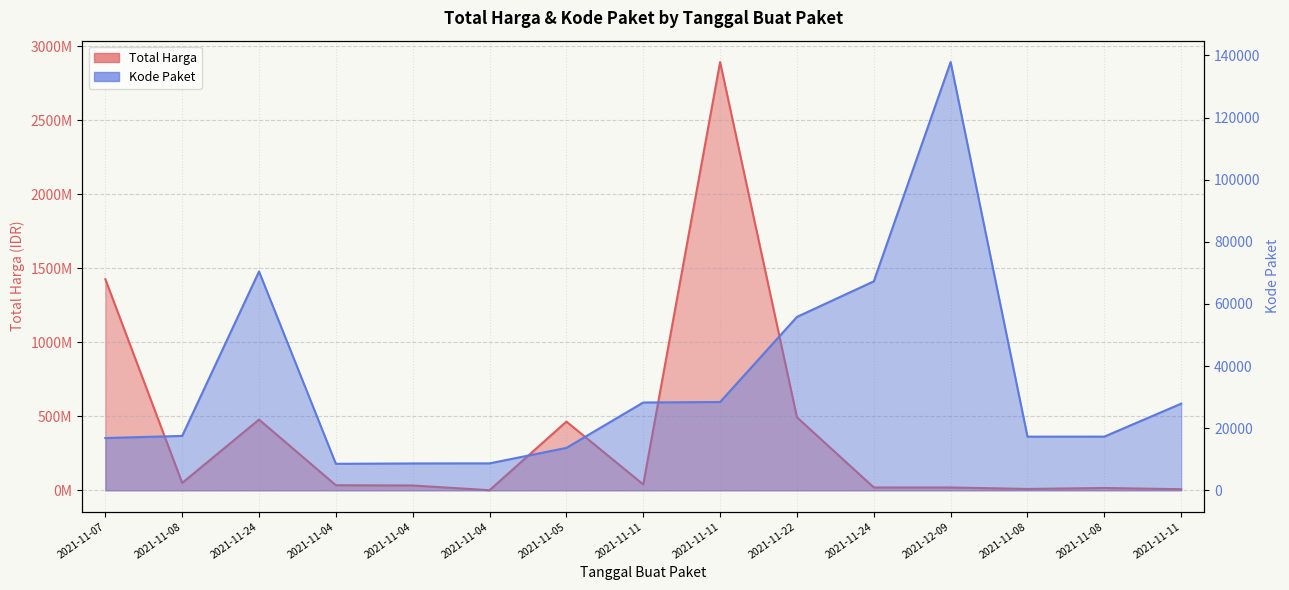

Rank the categories by Total Harga value from lowest to highest.

2021-11-04, 2021-11-11, 2021-11-08, 2021-11-08, 2021-12-09, 2021-11-24, 2021-11-04, 2021-11-04, 2021-11-11, 2021-11-08, 2021-11-05, 2021-11-24, 2021-11-22, 2021-11-07, 2021-11-11